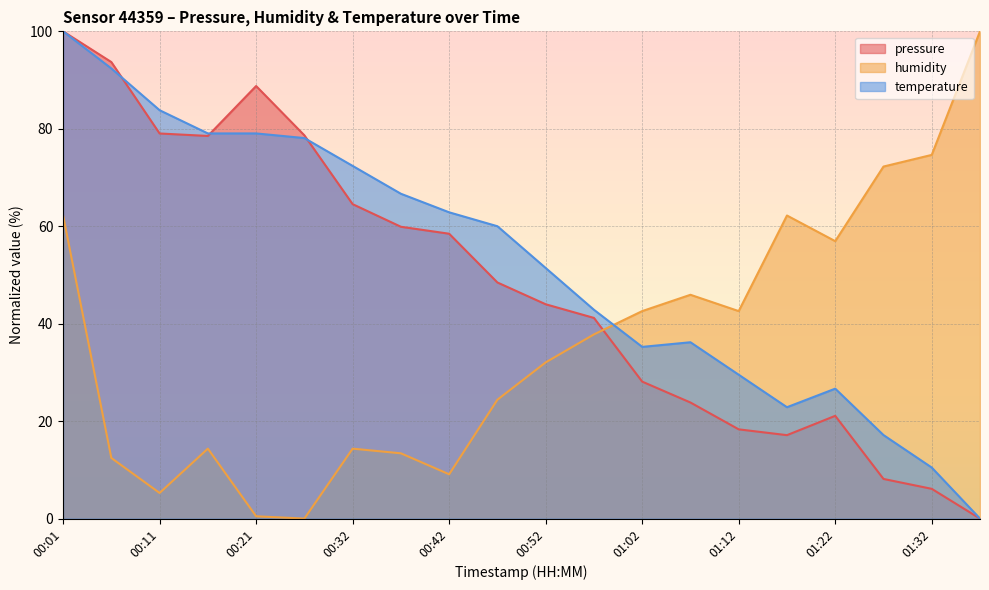

Rank the categories by humidity value from highest to lowest.

01:37, 01:32, 01:27, 00:01, 01:17, 01:22, 01:07, 01:02, 01:12, 00:57, 00:52, 00:47, 00:16, 00:32, 00:37, 00:06, 00:42, 00:11, 00:21, 00:27